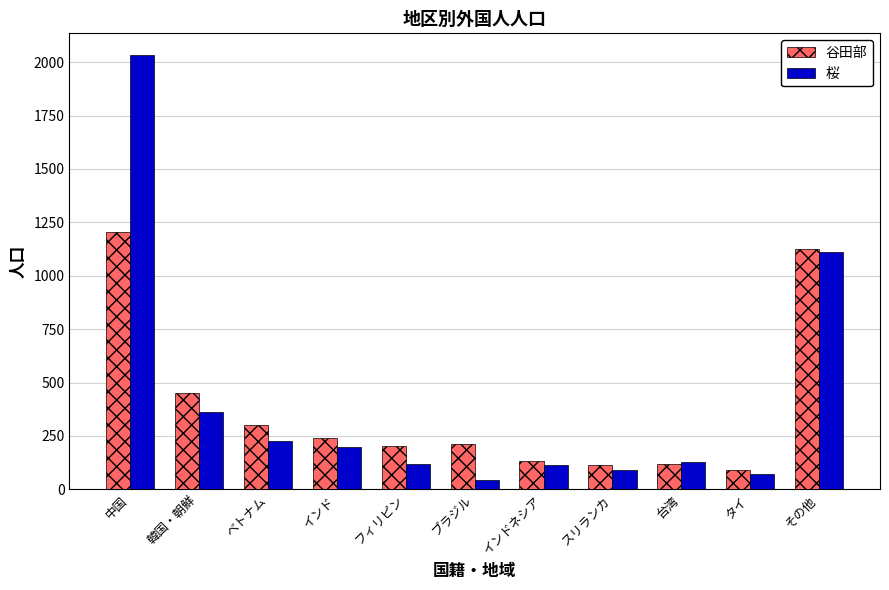

Which series has the largest range (max minus min)?

桜